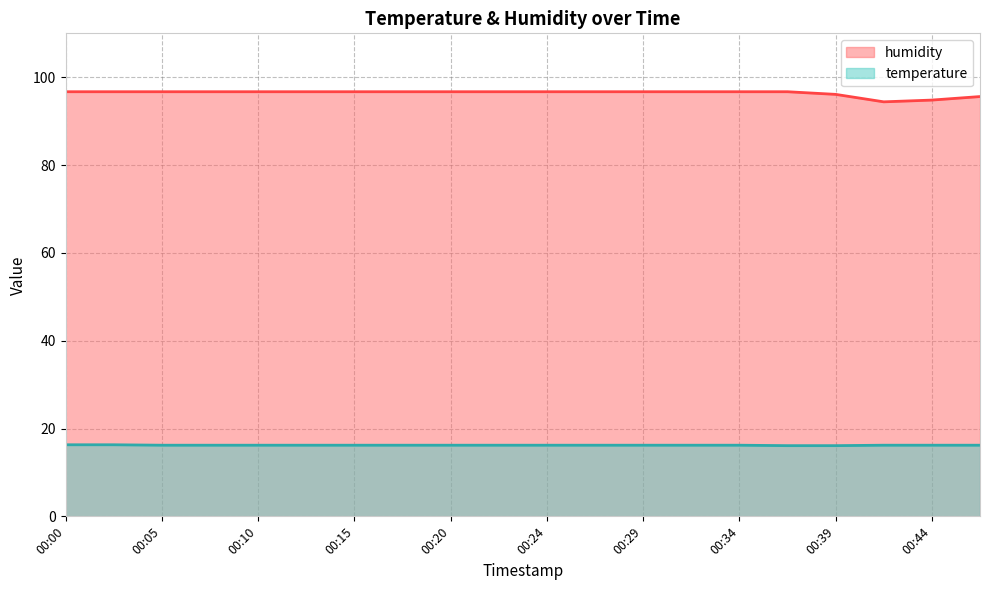

What value does the humidity series have at 00:32?

96.7